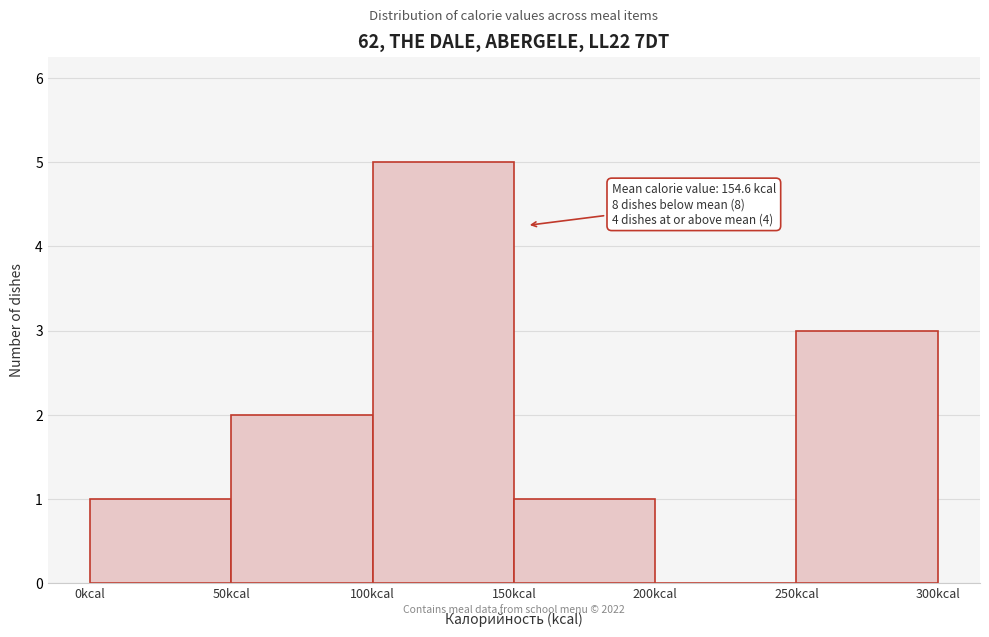

Which range on the x-axis has the tallest bar?

100 to 150